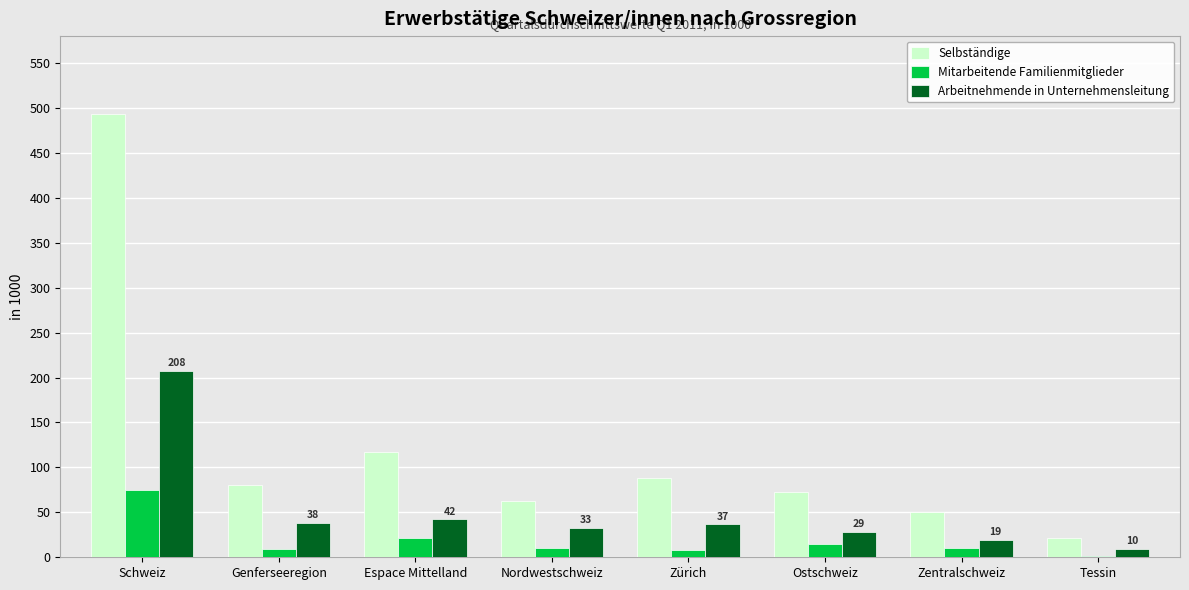

What is the average value of the Arbeitnehmende in Unternehmensleitung series?

51.9